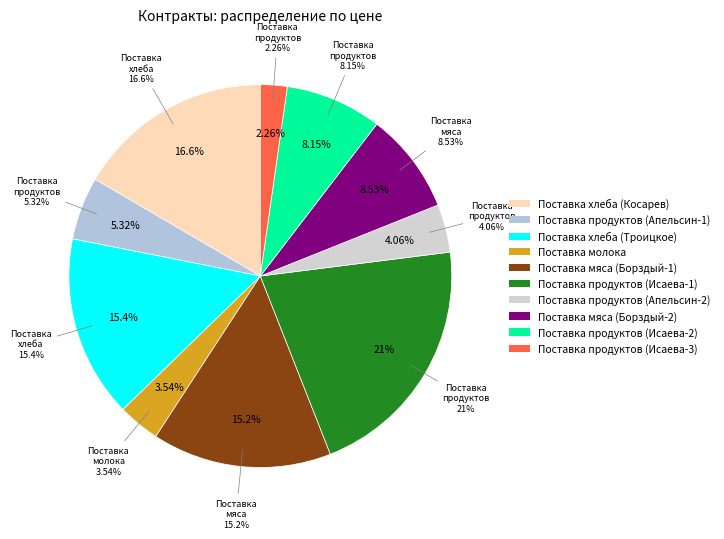

Which category has the biggest portion of the pie?

Поставка продуктов (Исаева-1)